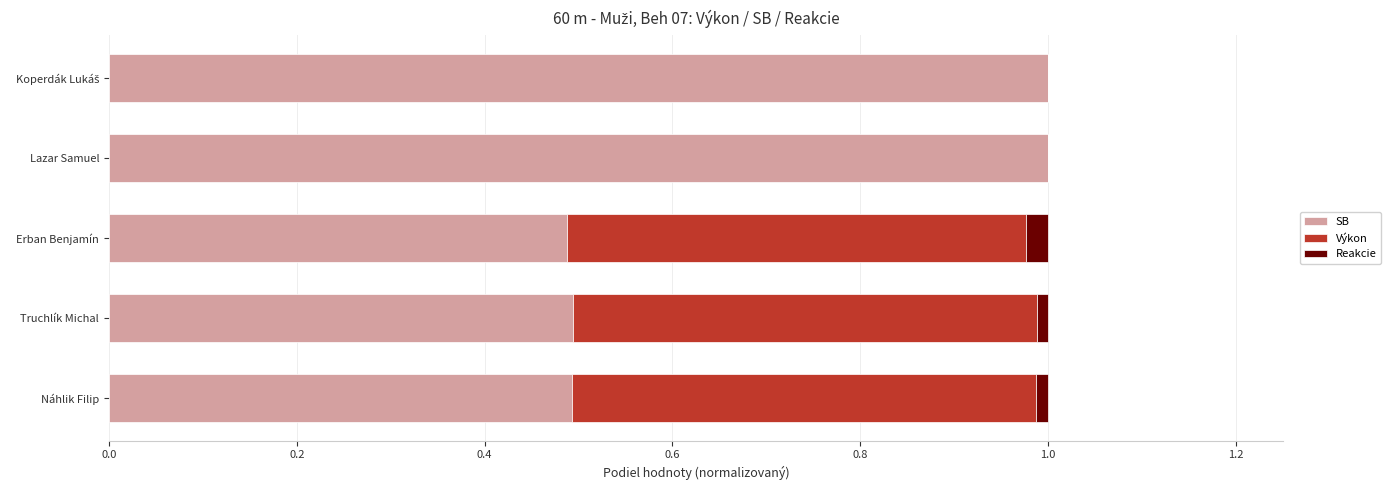

What are all the series names shown in the legend?

SB, Výkon, Reakcie